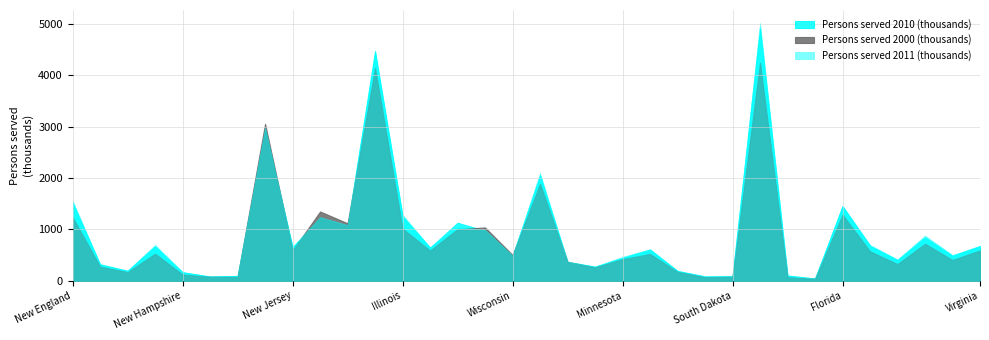

How many lines are shown in the chart?

3